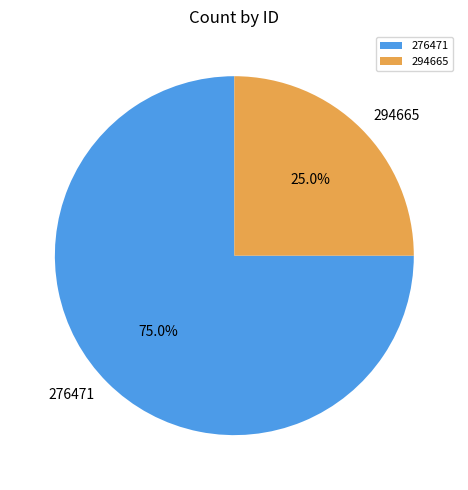

How many segments does this pie chart have?

2